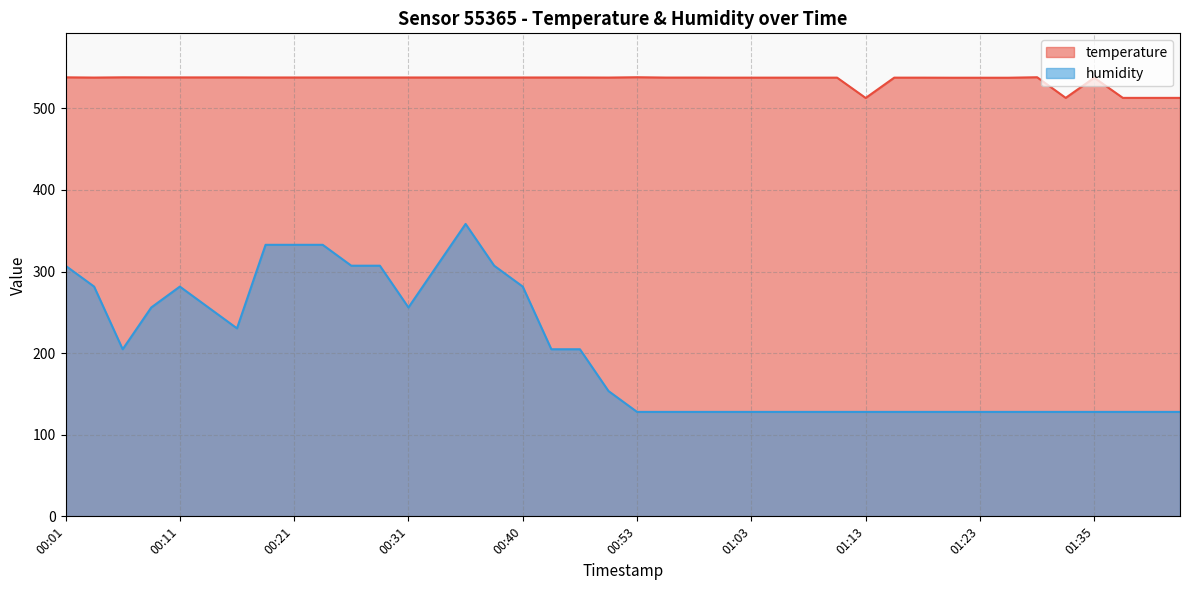

How many interior local valleys does the humidity series have?

3